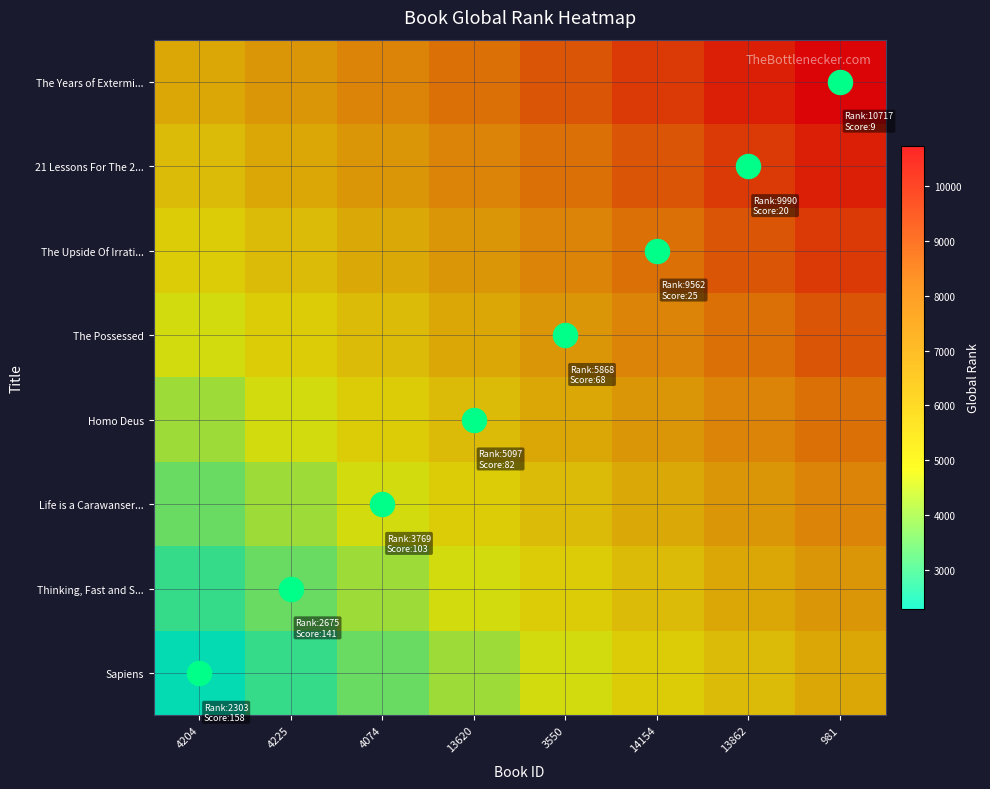

Reading left to right, transcribe all the data shown in this chart.

Sapiens: 4204=2303.0	4225=2904.0	4074=3505.0	13620=4106.0	3550=4707.0	14154=5308.0	13862=5909.0	981=6510.0
Thinking, Fast and S...: 4204=2904.0	4225=3505.0	4074=4106.0	13620=4707.0	3550=5308.0	14154=5909.0	13862=6510.0	981=7111.0
Life is a Carawanser...: 4204=3505.0	4225=4106.0	4074=4707.0	13620=5308.0	3550=5909.0	14154=6510.0	13862=7111.0	981=7712.0
Homo Deus: 4204=4106.0	4225=4707.0	4074=5308.0	13620=5909.0	3550=6510.0	14154=7111.0	13862=7712.0	981=8313.0
The Possessed: 4204=4707.0	4225=5308.0	4074=5909.0	13620=6510.0	3550=7111.0	14154=7712.0	13862=8313.0	981=8914.0
The Upside Of Irrati...: 4204=5308.0	4225=5909.0	4074=6510.0	13620=7111.0	3550=7712.0	14154=8313.0	13862=8914.0	981=9515.0
21 Lessons For The 2...: 4204=5909.0	4225=6510.0	4074=7111.0	13620=7712.0	3550=8313.0	14154=8914.0	13862=9515.0	981=10116.0
The Years of Extermi...: 4204=6510.0	4225=7111.0	4074=7712.0	13620=8313.0	3550=8914.0	14154=9515.0	13862=10116.0	981=10717.0